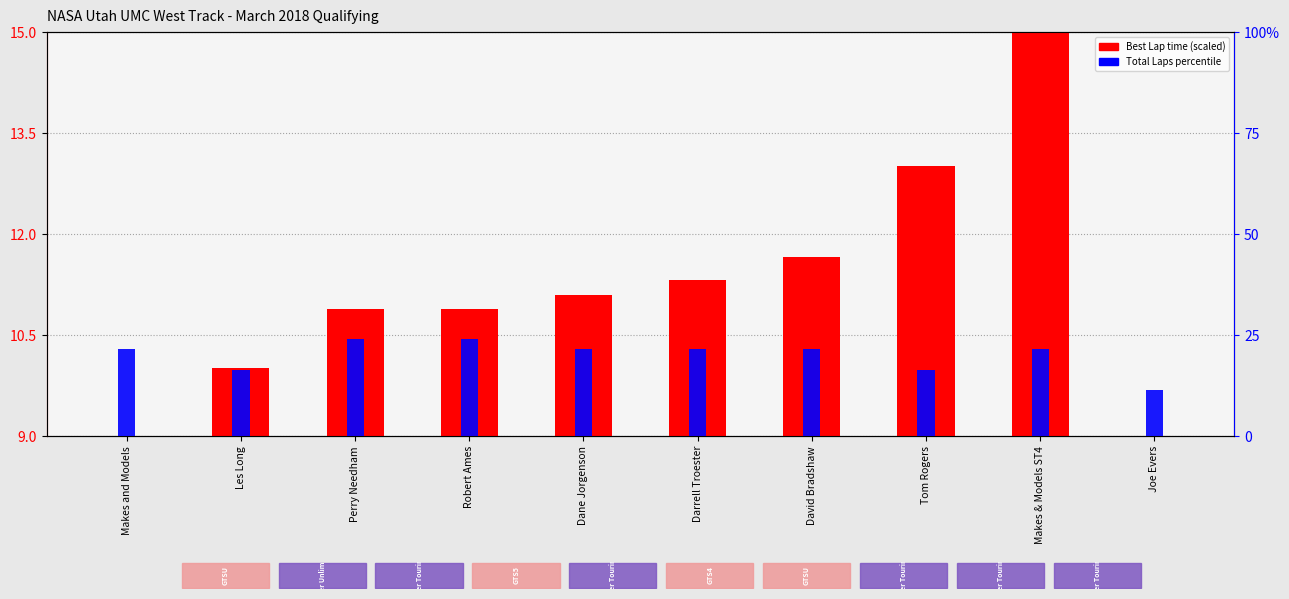

Reading right to left, list all the values displayed in this chart.

Best Lap time (scaled): 9.0	15.0	13.0	11.7	11.3	11.1	10.9	10.9	10.0	9.0
Total Laps (percentile): 11.5	21.5	16.5	21.5	21.5	21.5	24.0	24.0	16.5	21.5